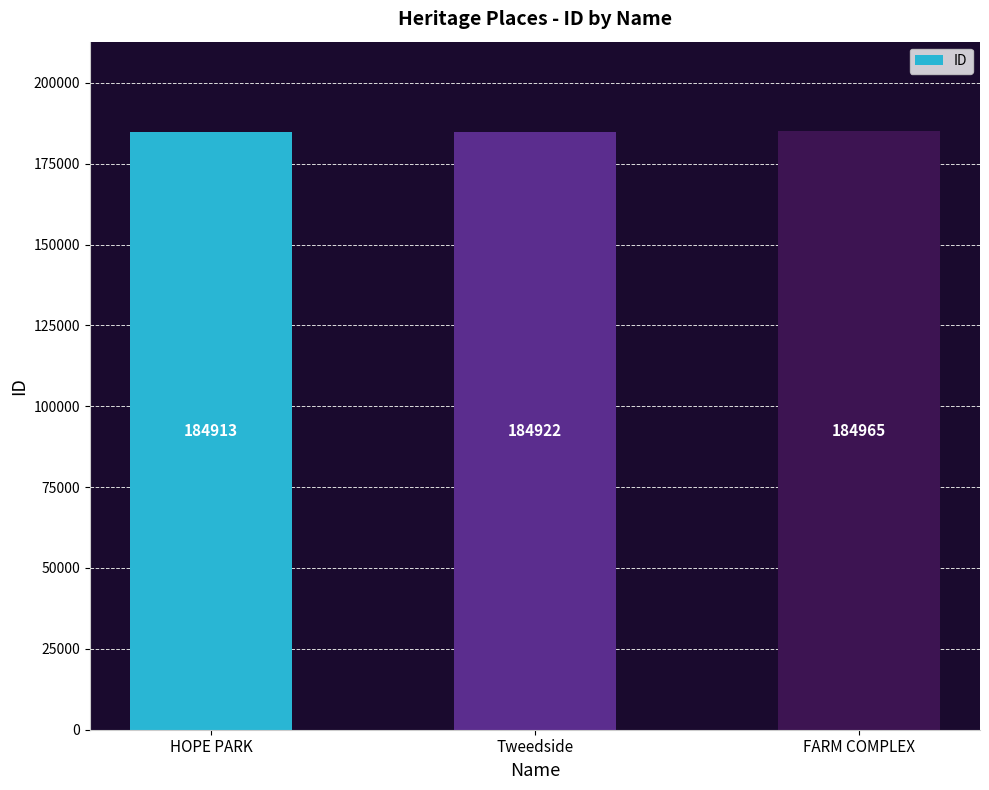

The chart shows a value of 250396 at HOPE PARK. True or false?

False